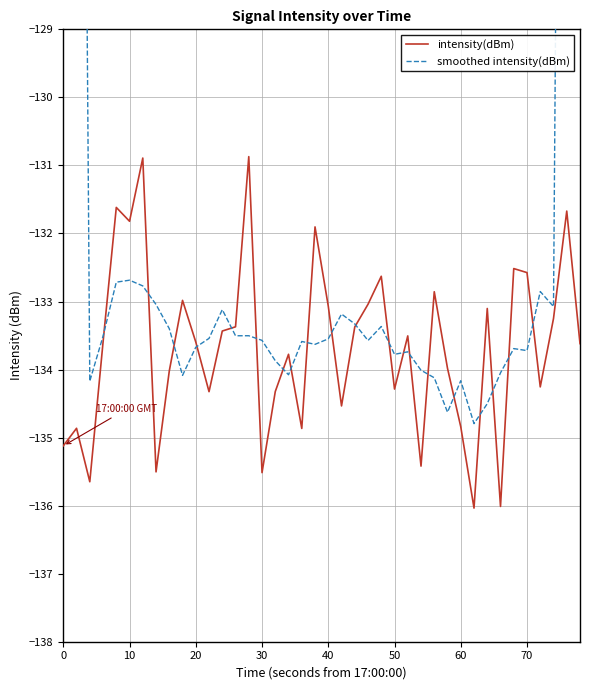

What is the minimum value for intensity(dBm)?

-136.0